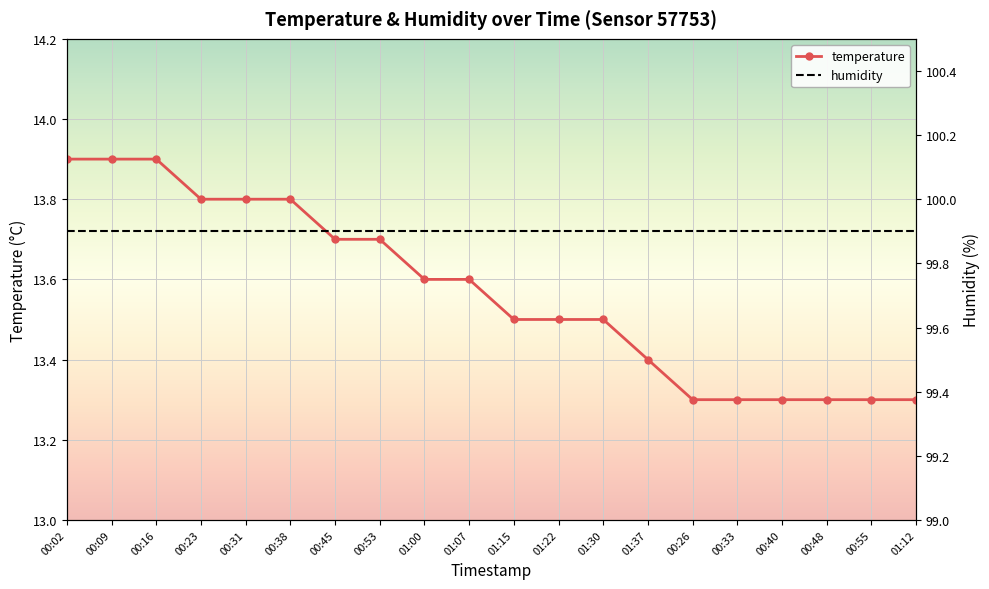

What is the label of the 12th point from the left?

01:22